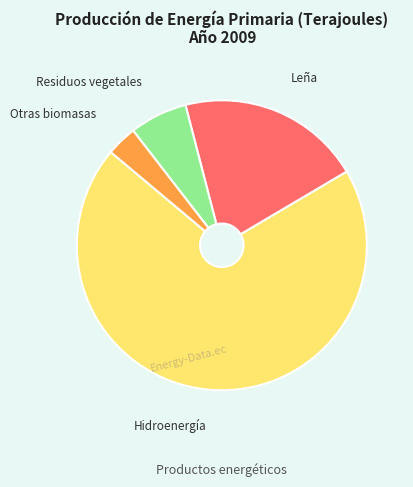

How many slices are in this pie chart?

4